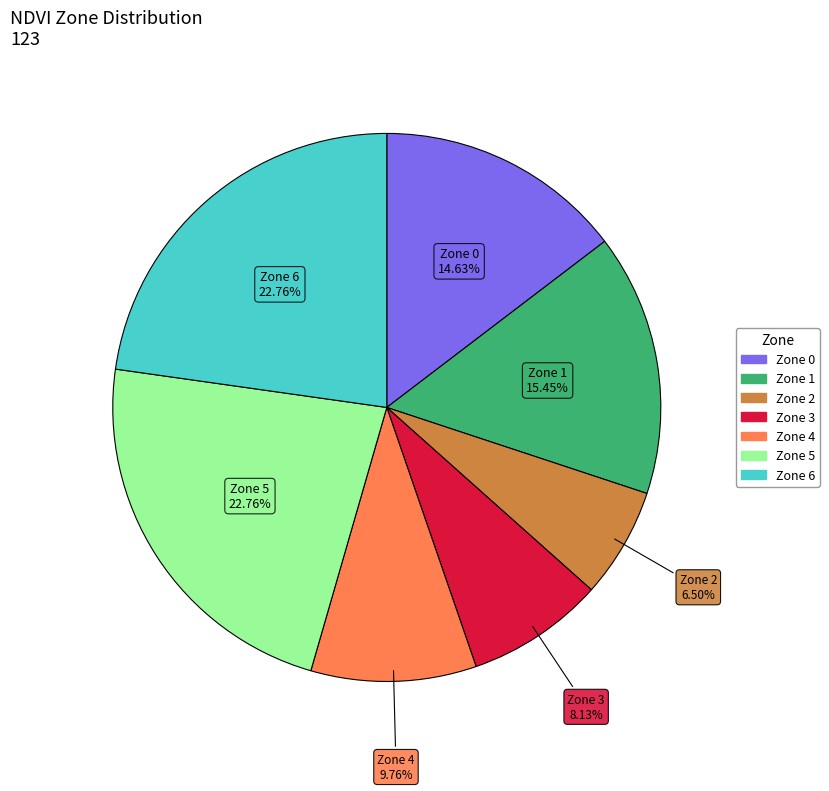

To the nearest percent, what is the combined percentage of Zone 1 and Zone 2?

22%